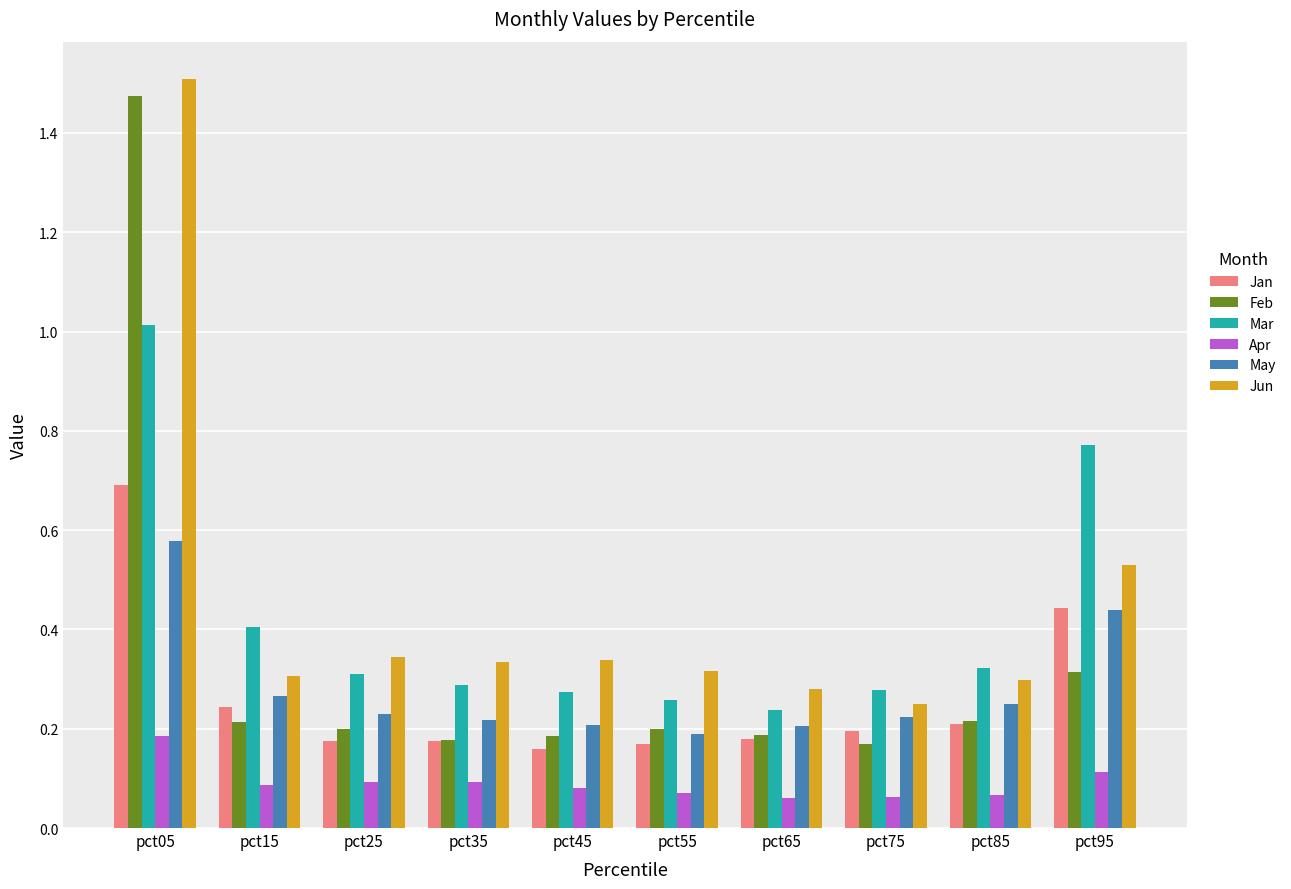

Which series has the widest spread of values?

Feb